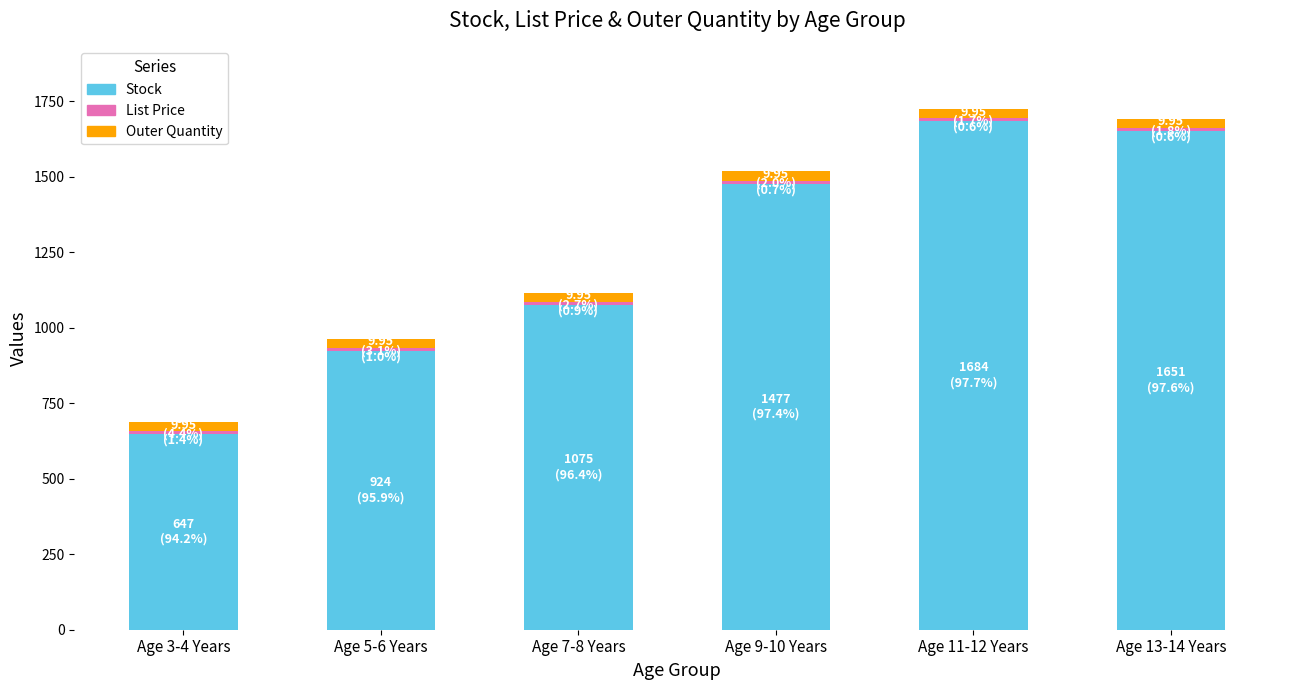

What is the difference between the second highest and second lowest values in the Stock series?

727.0